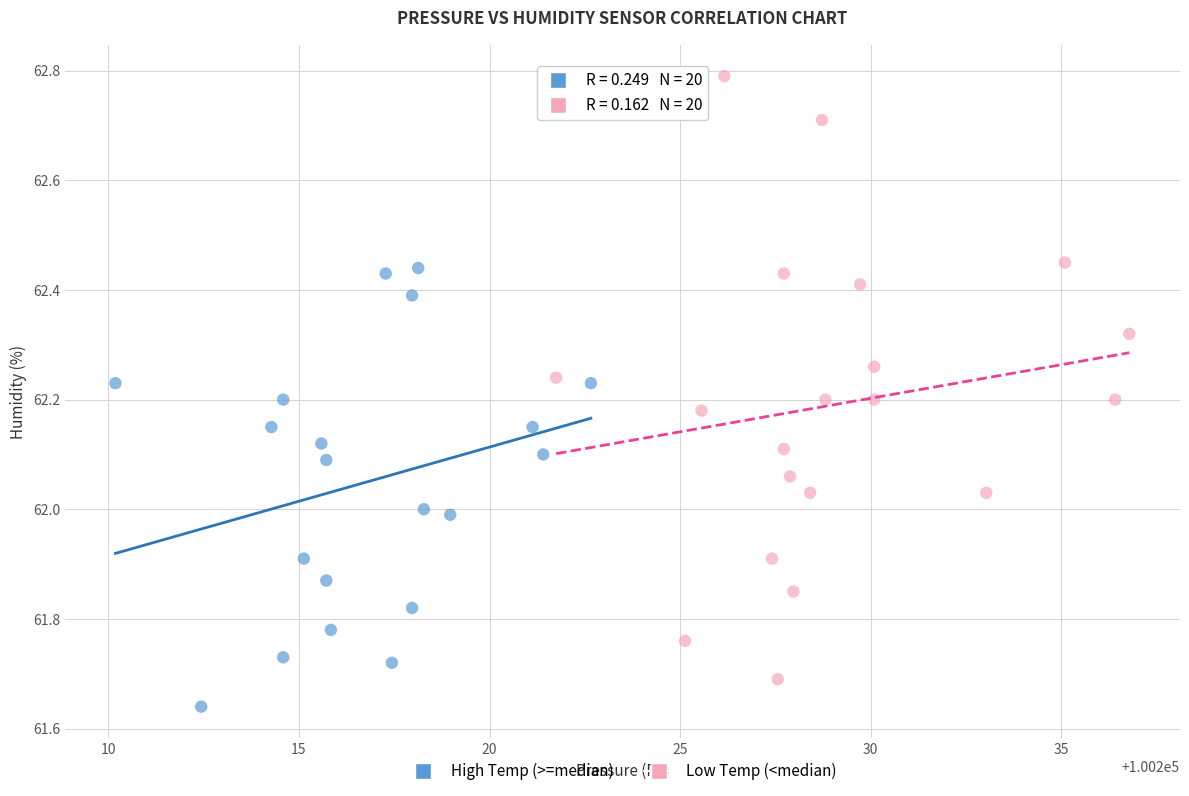

Which series contains the highest Y value?

Low Temp (<median)